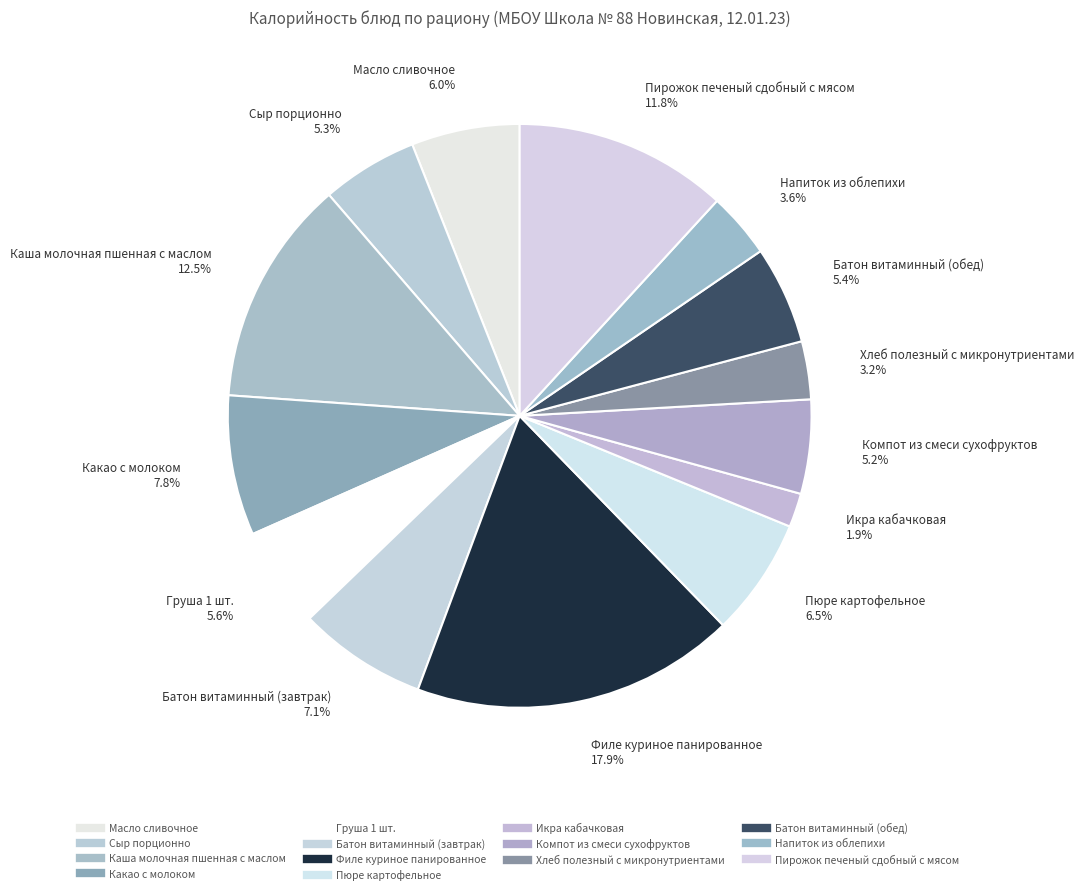

Rank the categories by value from highest to lowest.

Филе куриное панированное, Каша молочная пшенная с маслом, Пирожок печеный сдобный с мясом, Какао с молоком, Батон витаминный (завтрак), Пюре картофельное, Масло сливочное, Груша 1 шт., Батон витаминный (обед), Сыр порционно, Компот из смеси сухофруктов, Напиток из облепихи, Хлеб полезный с микронутриентами, Икра кабачковая